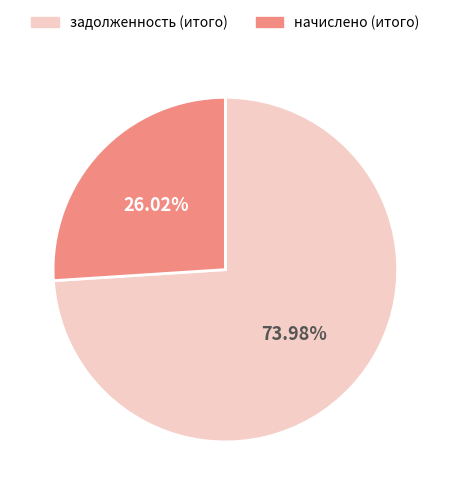

Do задолженность (итого) and начислено (итого) together represent more than half of the pie?

Yes